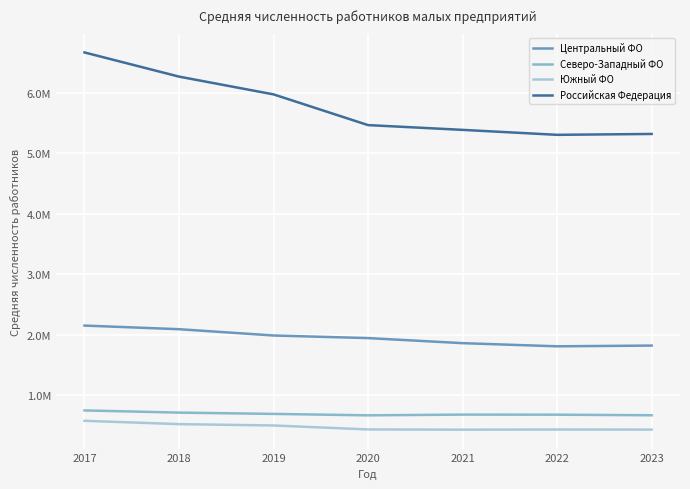

Reading left to right, transcribe all the data shown in this chart.

Центральный ФО: 2150992	2090996	1986641	1943852	1859873	1807708	1819898
Северо-Западный ФО: 746627	710429	688966	665287	677244	676021	666463
Южный ФО: 574878	519747	497544	431943	427972	430599	429112
Российская Федерация: 6671832	6271693	5977621	5469124	5390154	5308085	5322562